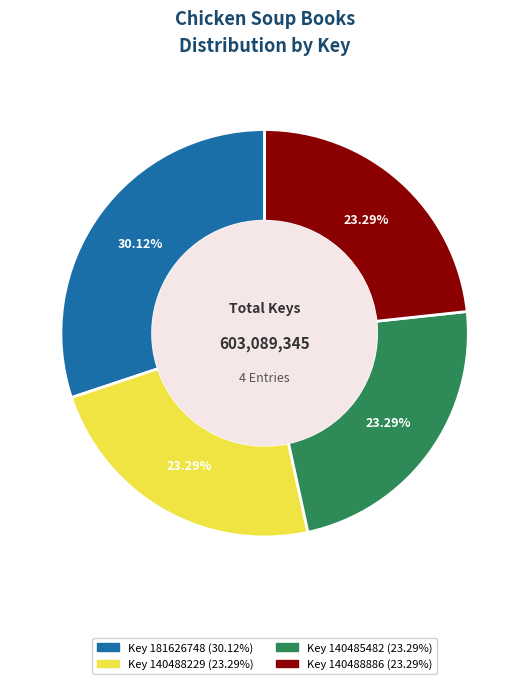

Is there any slice that represents more than half of the pie?

No